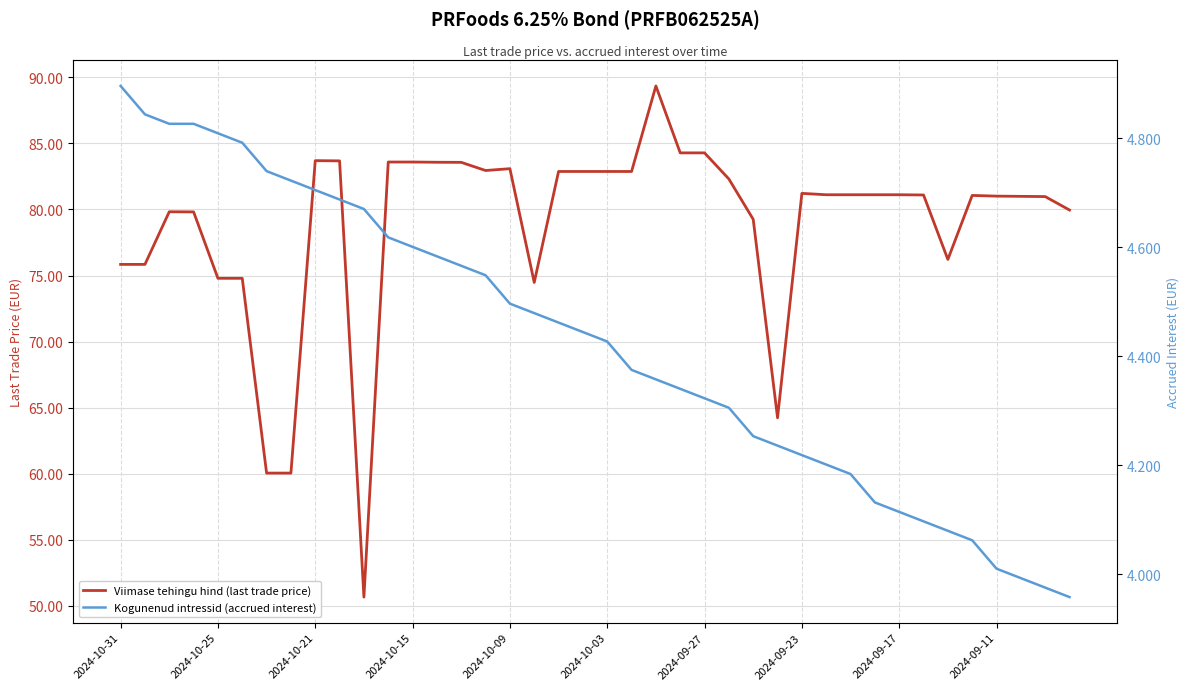

What is the average value of the Kogunenud intressid (accrued interest) series?

4.4